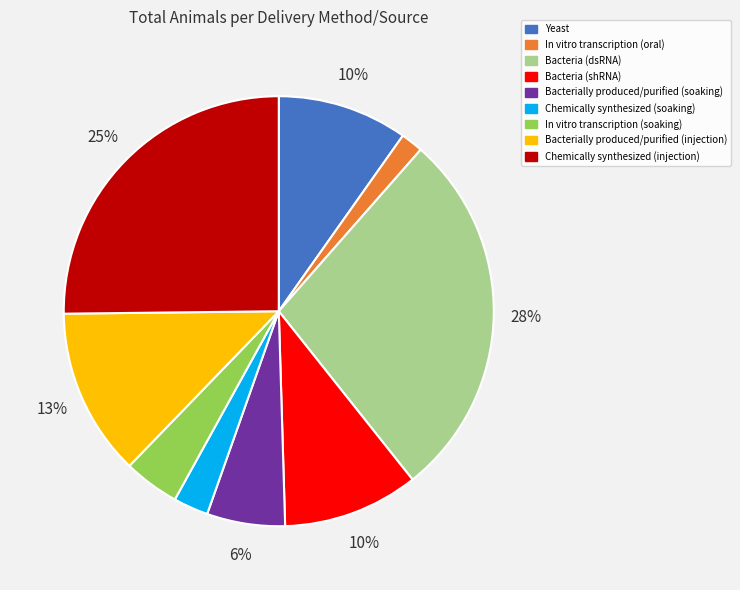

Approximately how many times larger is the value at Bacterially produced/purified (injection) compared to Chemically synthesized (injection)?

0.5